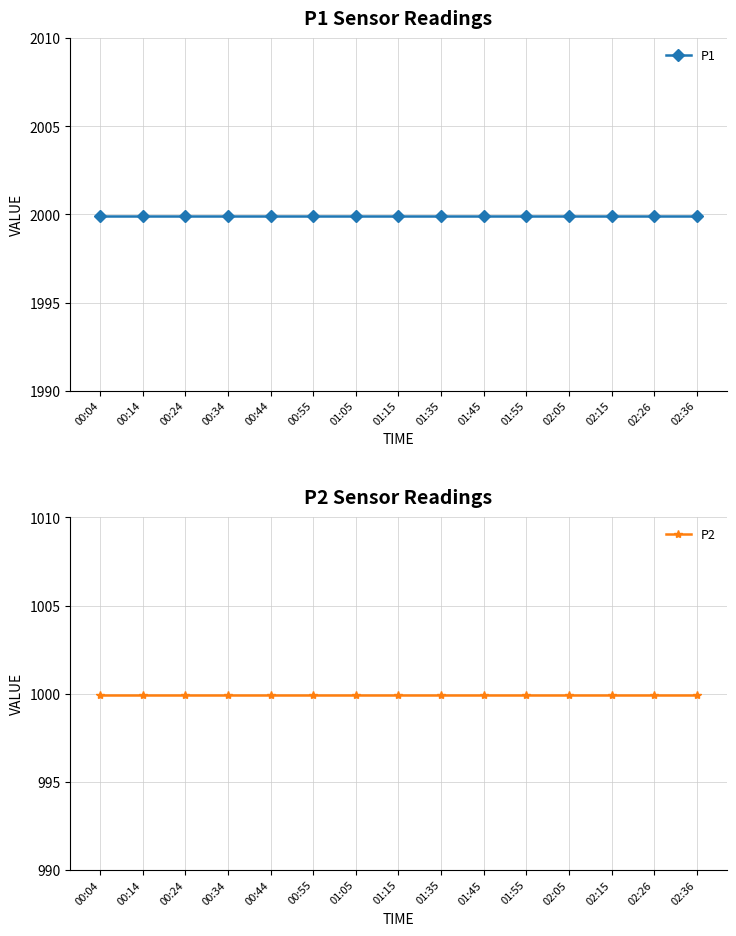

What position from the left is 01:55?

11